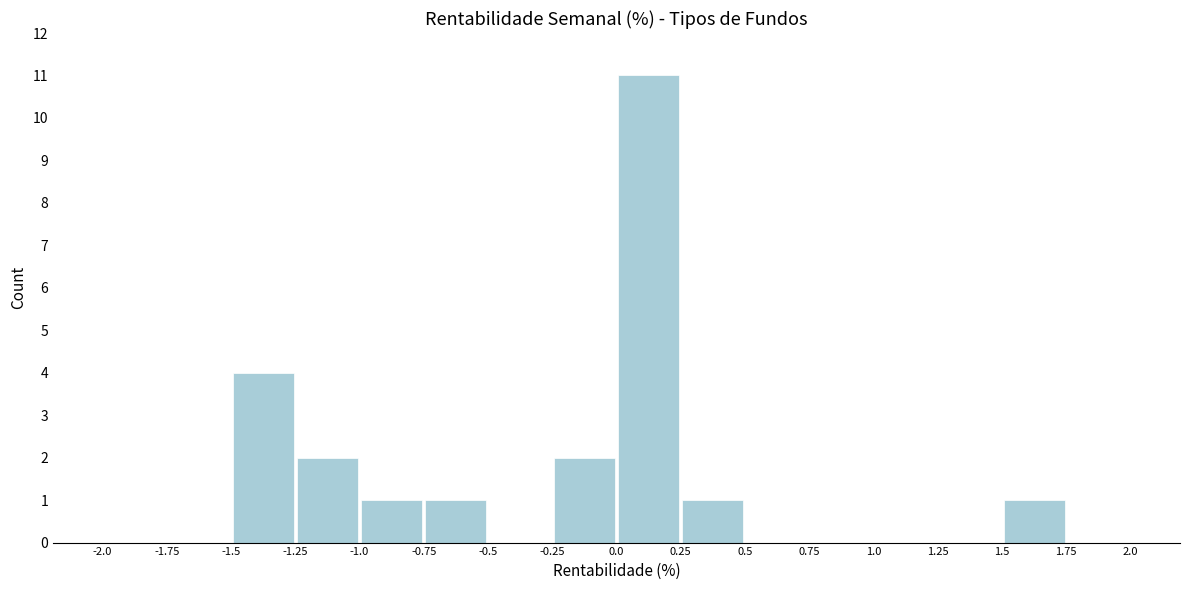

Reading left to right, transcribe this chart: for each bar, give the range it covers on the x-axis and its height. The values are not printed on the chart, so give them approximately, as read against the axis.

-2.0 to -1.75: 0
-1.75 to -1.5: 0
-1.5 to -1.25: 4
-1.25 to -1.0: 2
-1.0 to -0.75: 1
-0.75 to -0.5: 1
-0.5 to -0.25: 0
-0.25 to 0.0: 2
0.0 to 0.25: 11
0.25 to 0.5: 1
0.5 to 0.75: 0
0.75 to 1.0: 0
1.0 to 1.25: 0
1.25 to 1.5: 0
1.5 to 1.75: 1
1.75 to 2.0: 0